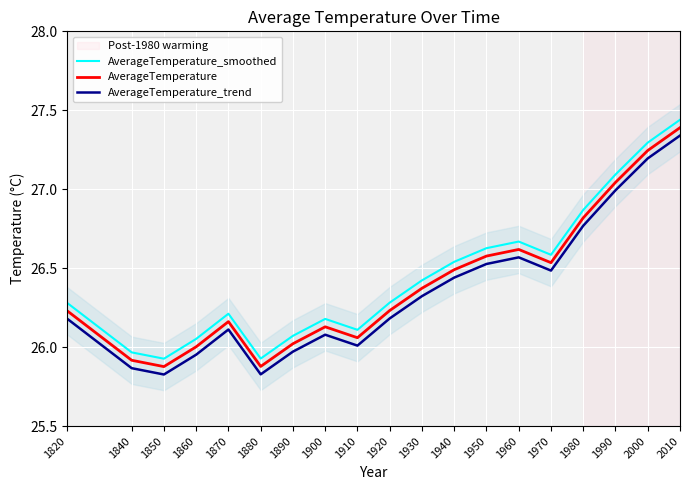

Reading right to left, transcribe all the data shown in this chart.

AverageTemperature_smoothed: 27.4	27.3	27.1	26.9	26.6	26.7	26.6	26.5	26.4	26.3	26.1	26.2	26.1	25.9	26.2	26.1	25.9	26.0	26.3
AverageTemperature: 27.4	27.2	27.0	26.8	26.5	26.6	26.6	26.5	26.4	26.2	26.1	26.1	26.0	25.9	26.2	26.0	25.9	25.9	26.2
AverageTemperature_trend: 27.3	27.2	27.0	26.8	26.5	26.6	26.5	26.4	26.3	26.2	26.0	26.1	26.0	25.8	26.1	26.0	25.8	25.9	26.2